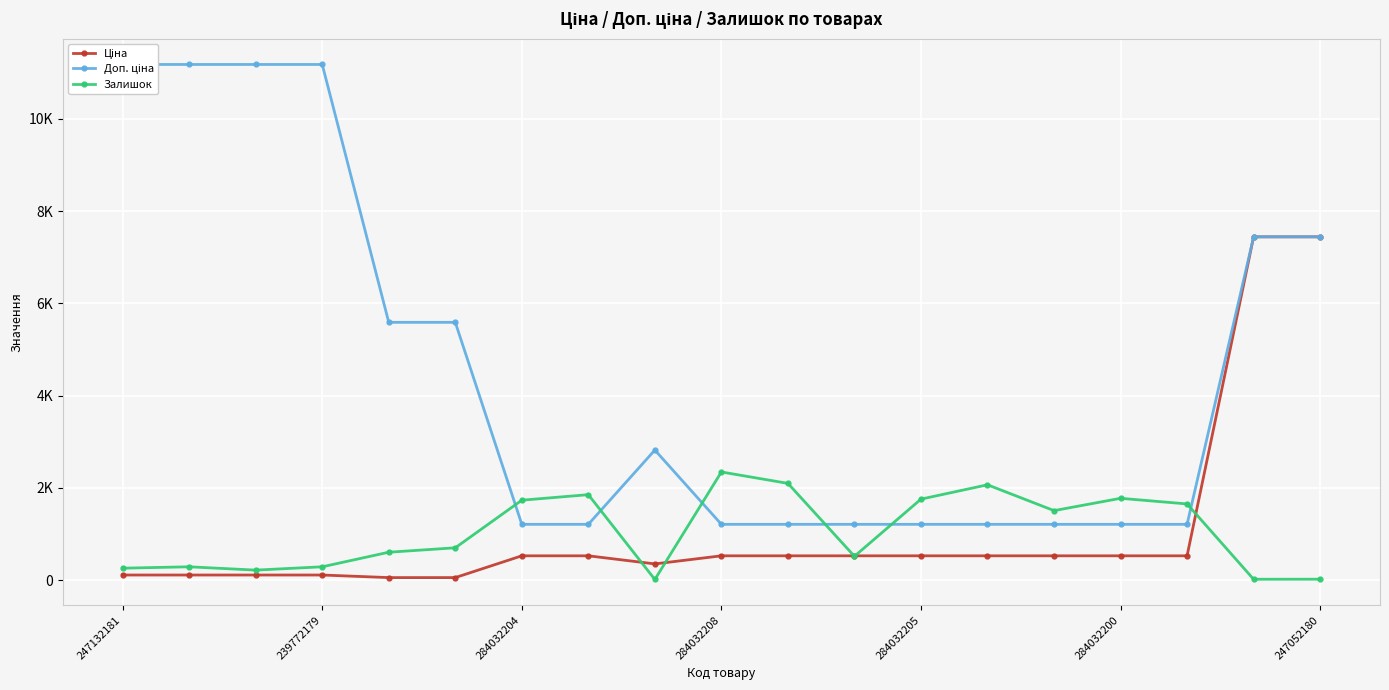

Is it true that Ціна equals 528.2 at 13?

True